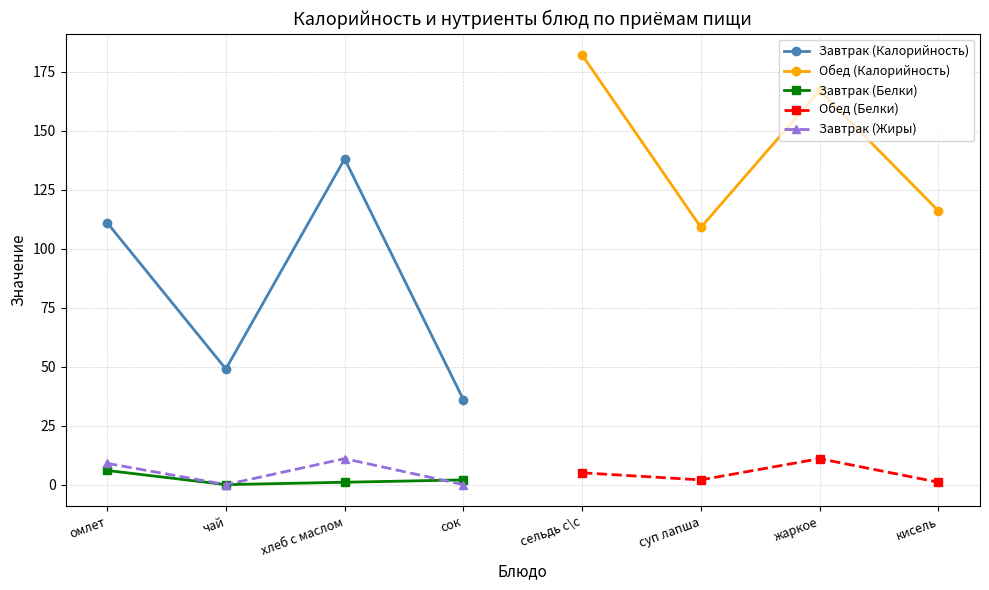

How many interior local peaks does the Обед (Белки) series have?

1